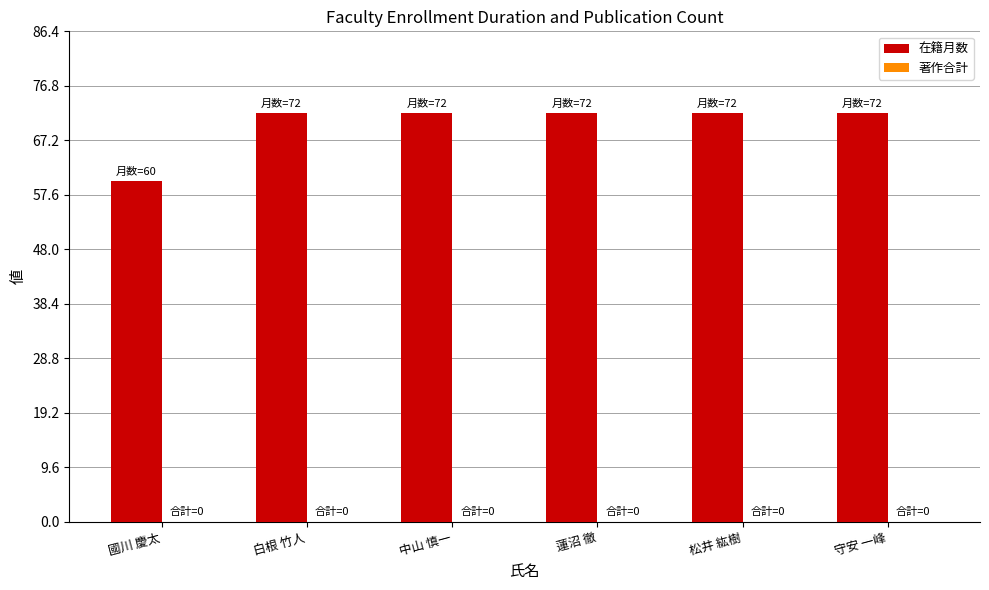

The value at 守安 一峰 is 72. True or false?

True